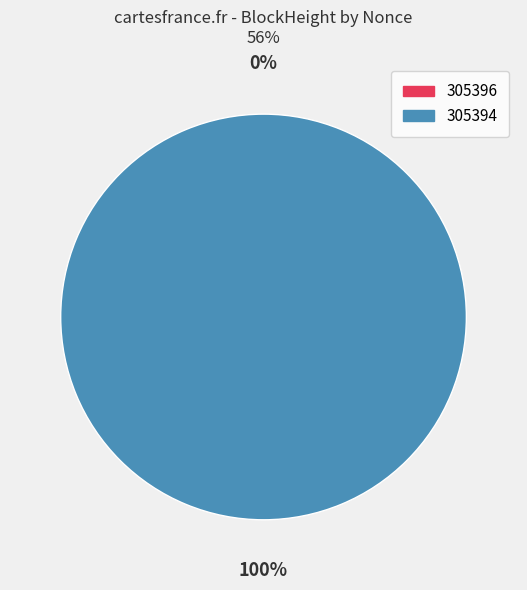

Is 305394 the majority of the pie?

Yes